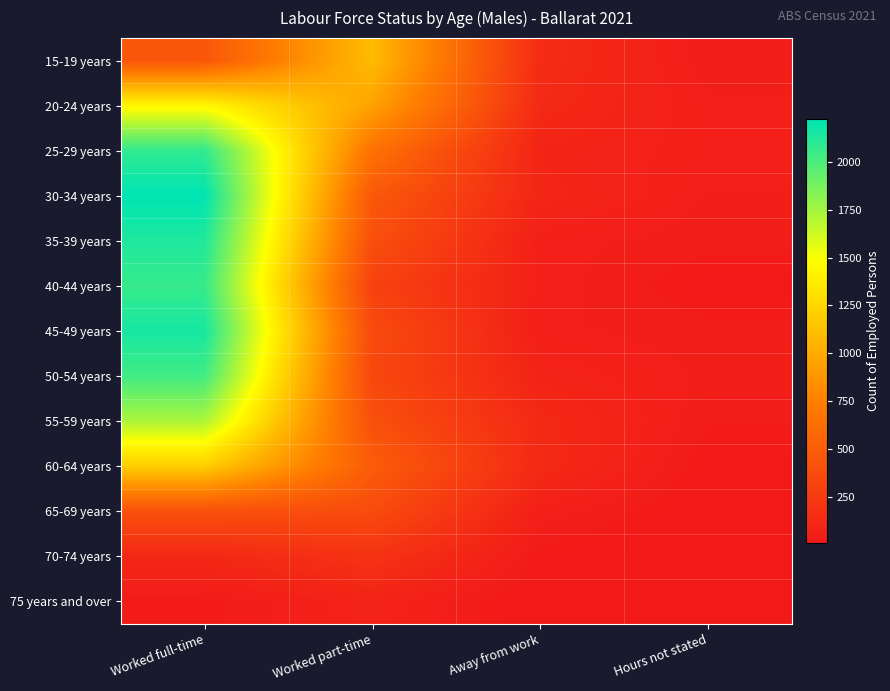

Which series changed the most between Worked part-time and Hours not stated?

15-19 years